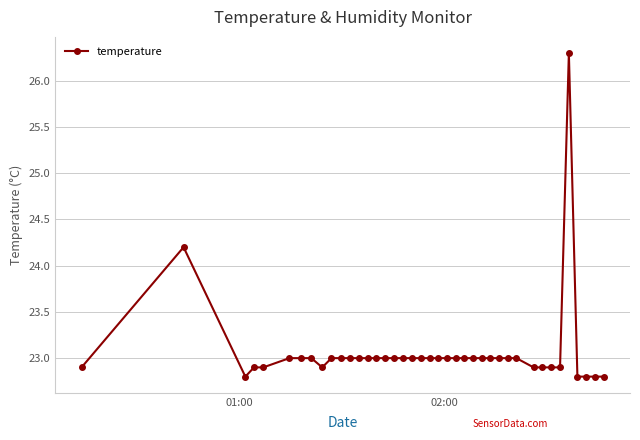

What is the difference between the maximum and minimum values?

3.5